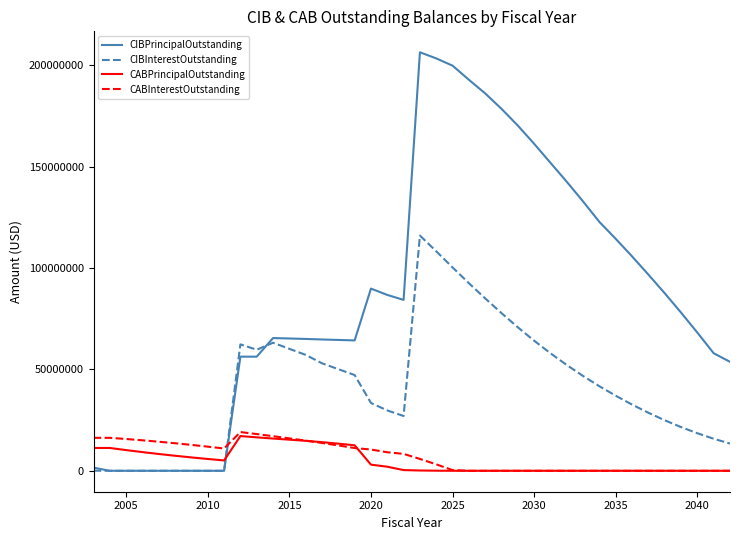

Which series has the largest total across all categories?

CIBPrincipalOutstanding